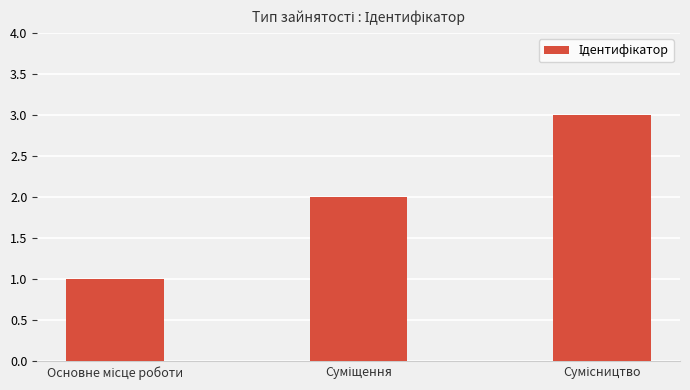

What is the maximum value shown in the chart?

3